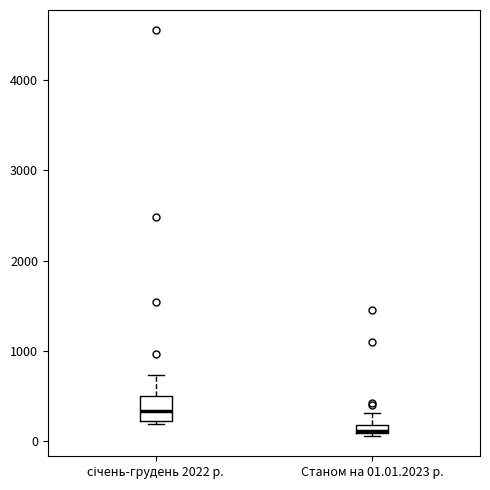

Which box's median line is the highest?

січень-грудень 2022 р.